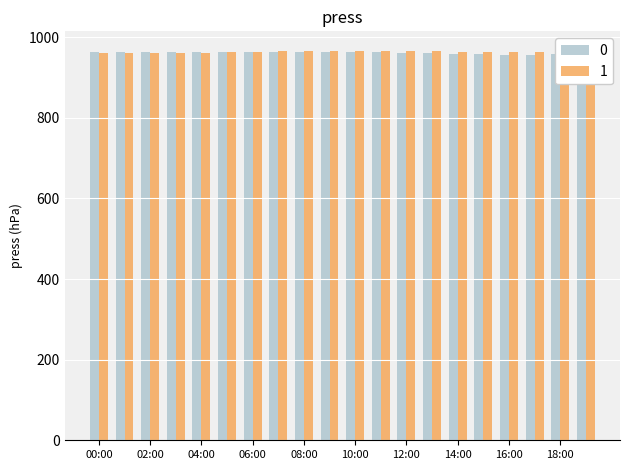

What is the average value of the 1 series?

963.8